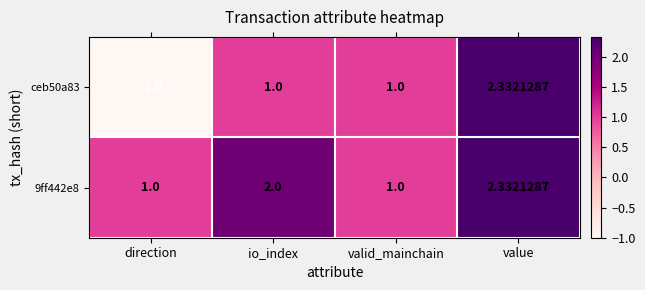

List the series in order of their overall mean, lowest first.

ceb50a83, 9ff442e8